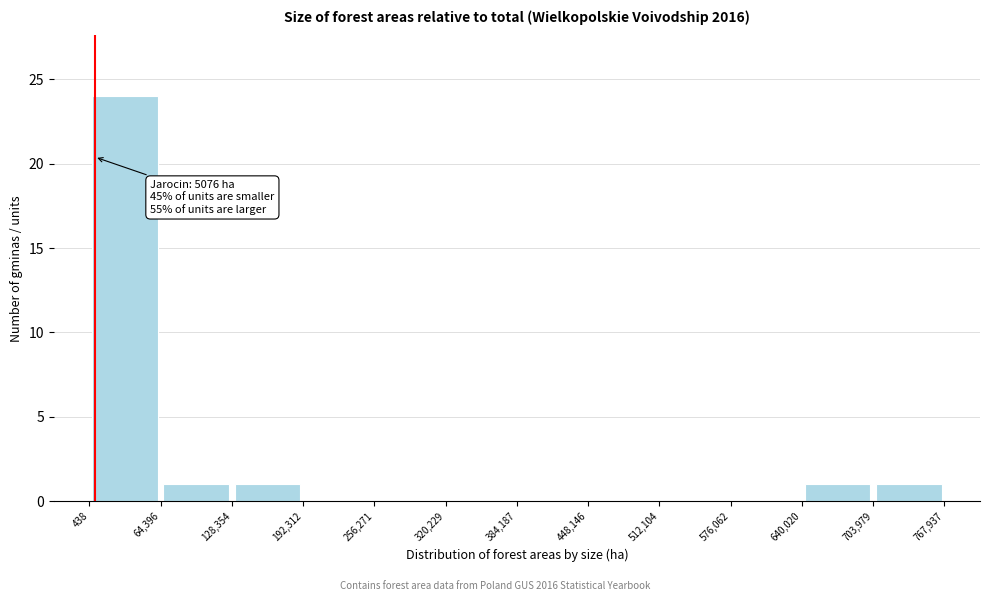

Which range on the x-axis has the tallest bar?

438 to 64,396